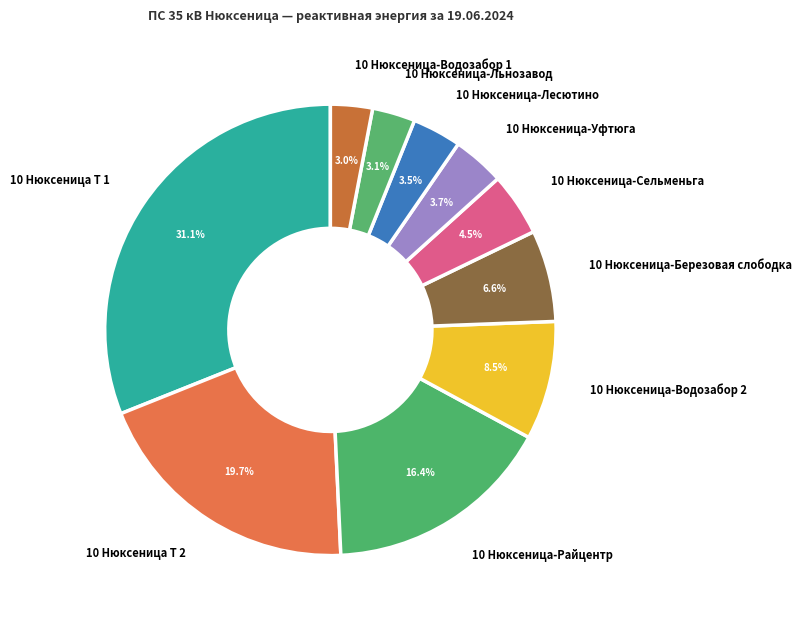

Which slice is the largest?

10 Нюксеница Т 1